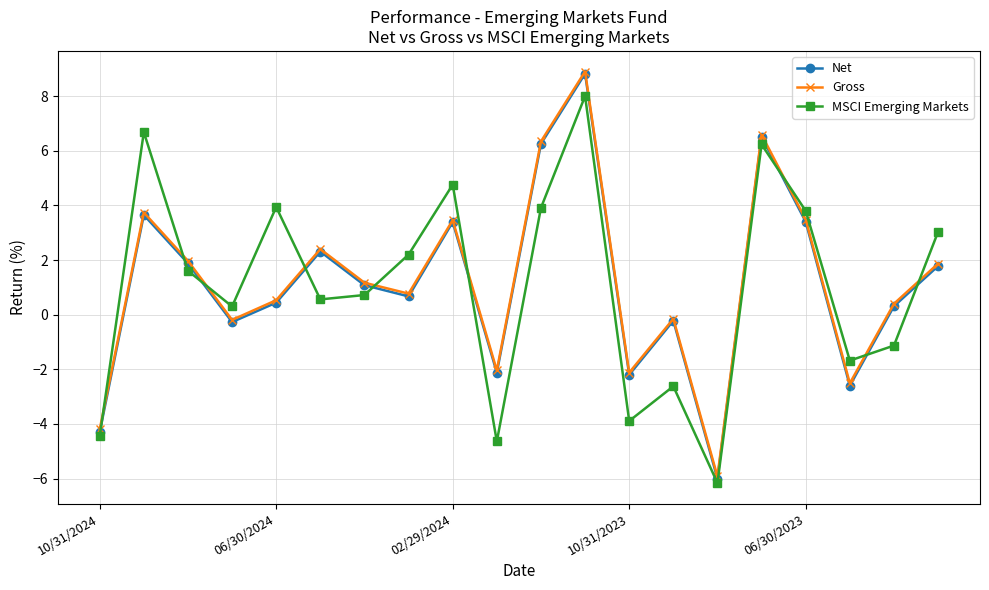

True or false: MSCI Emerging Markets and Gross cross at least once.

True